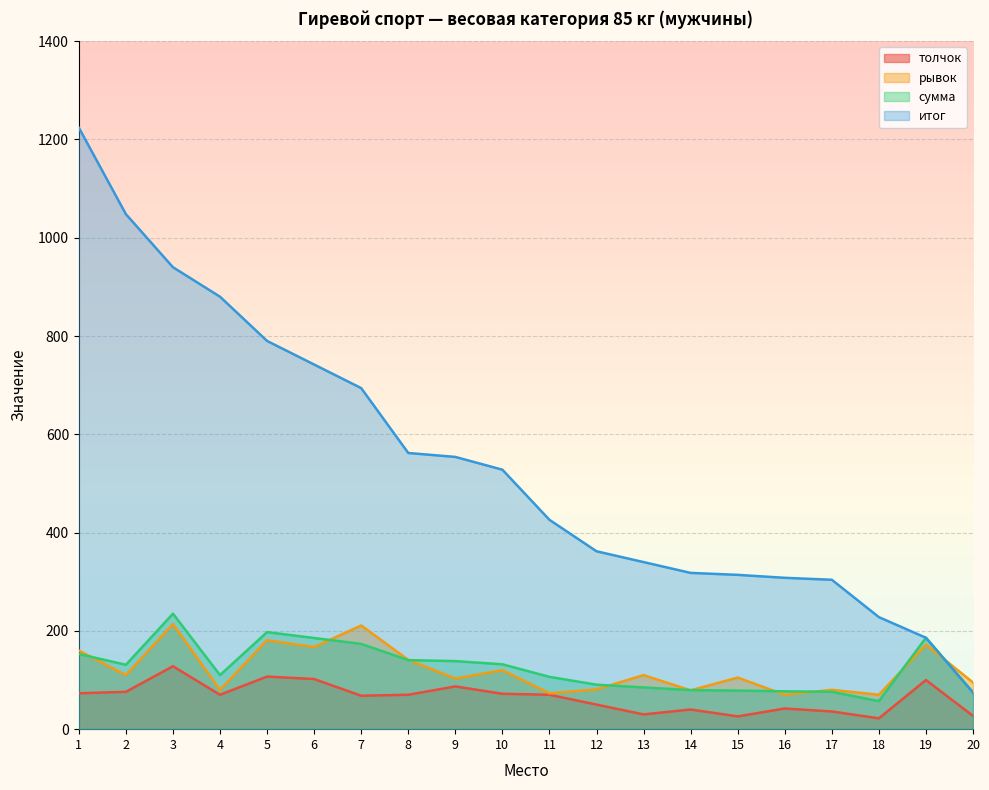

What is the difference between the highest and lowest values at 11?

356.0